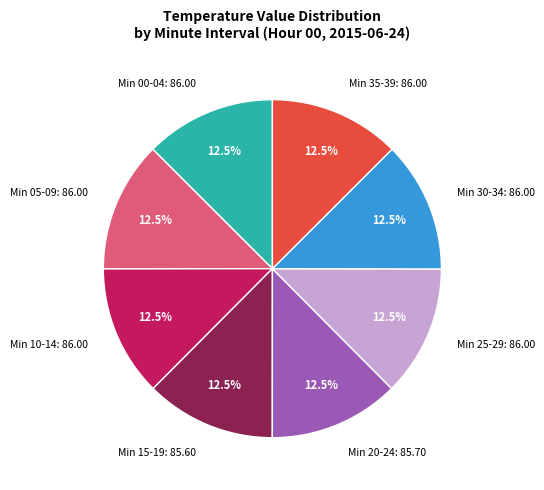

Approximately how many times larger is the value at Min 05-09: 86.00 compared to Min 25-29: 86.00?

1.0